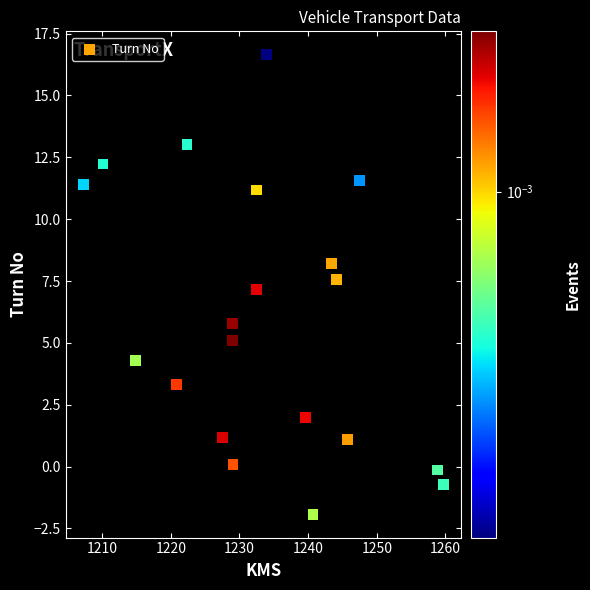

What is the range of X values (max minus min)?

52.4